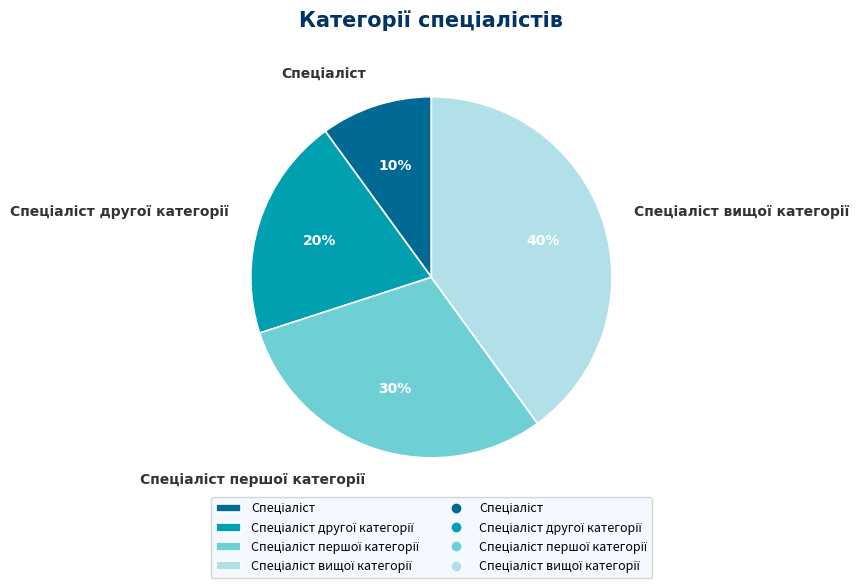

Is there a majority slice in this chart?

No